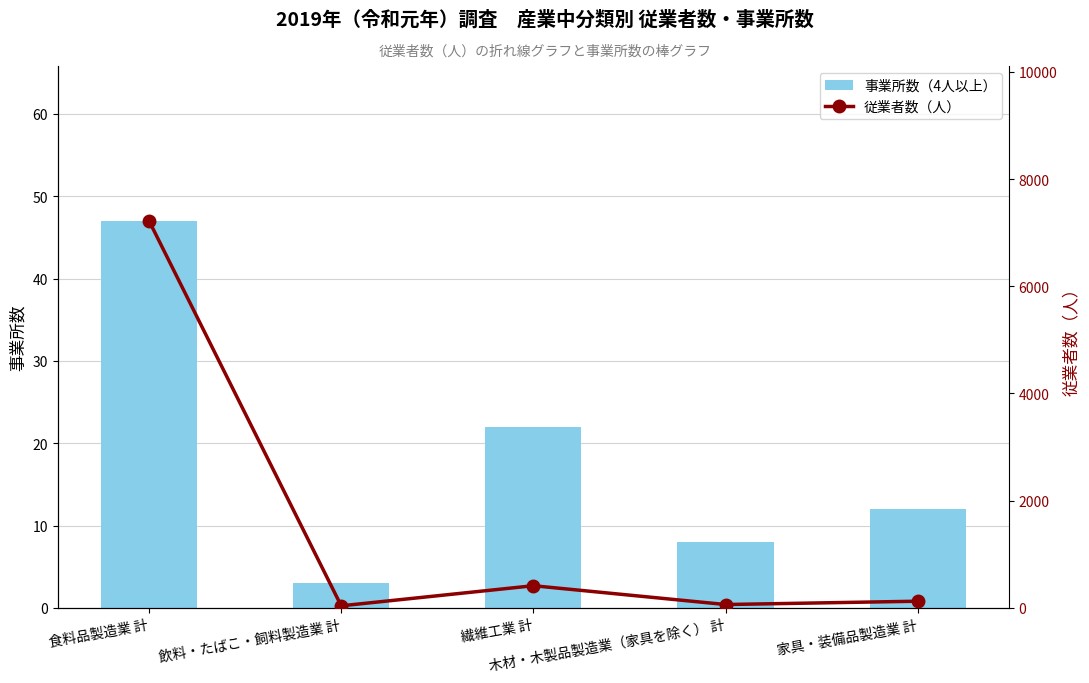

The 事業所数（4人以上） series shows 3 at 木材・木製品製造業（家具を除く） 計. True or false?

False